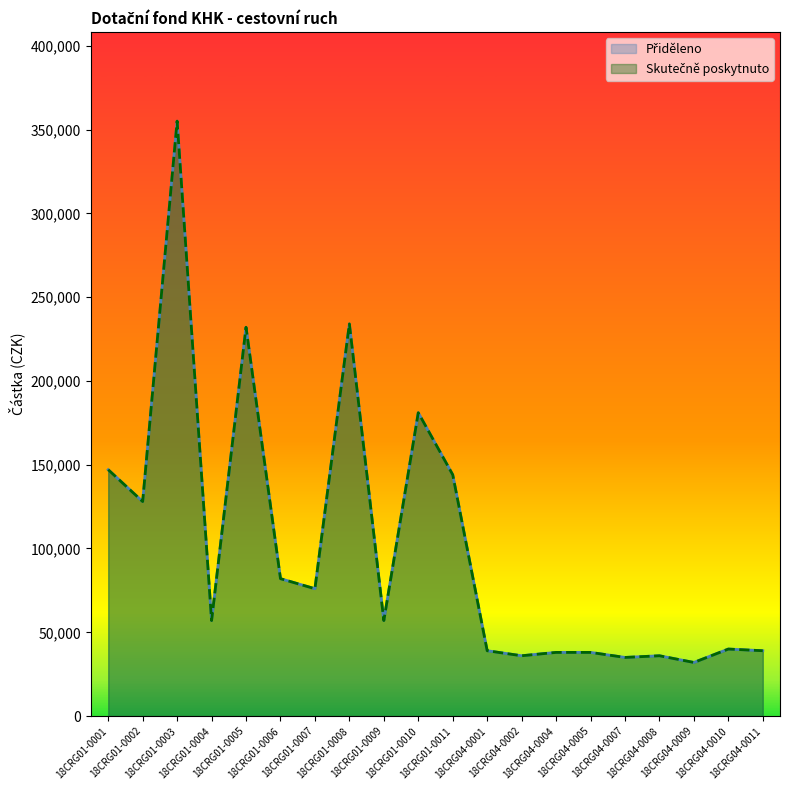

True or false: Skutečně poskytnuto and Přiděleno intersect in this chart.

False